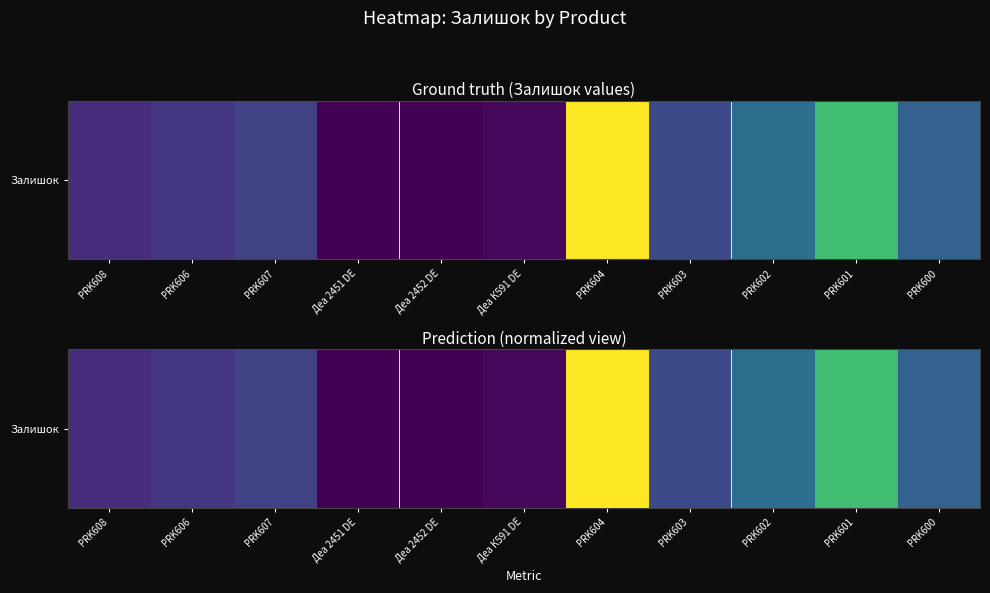

What is the average value?

0.3